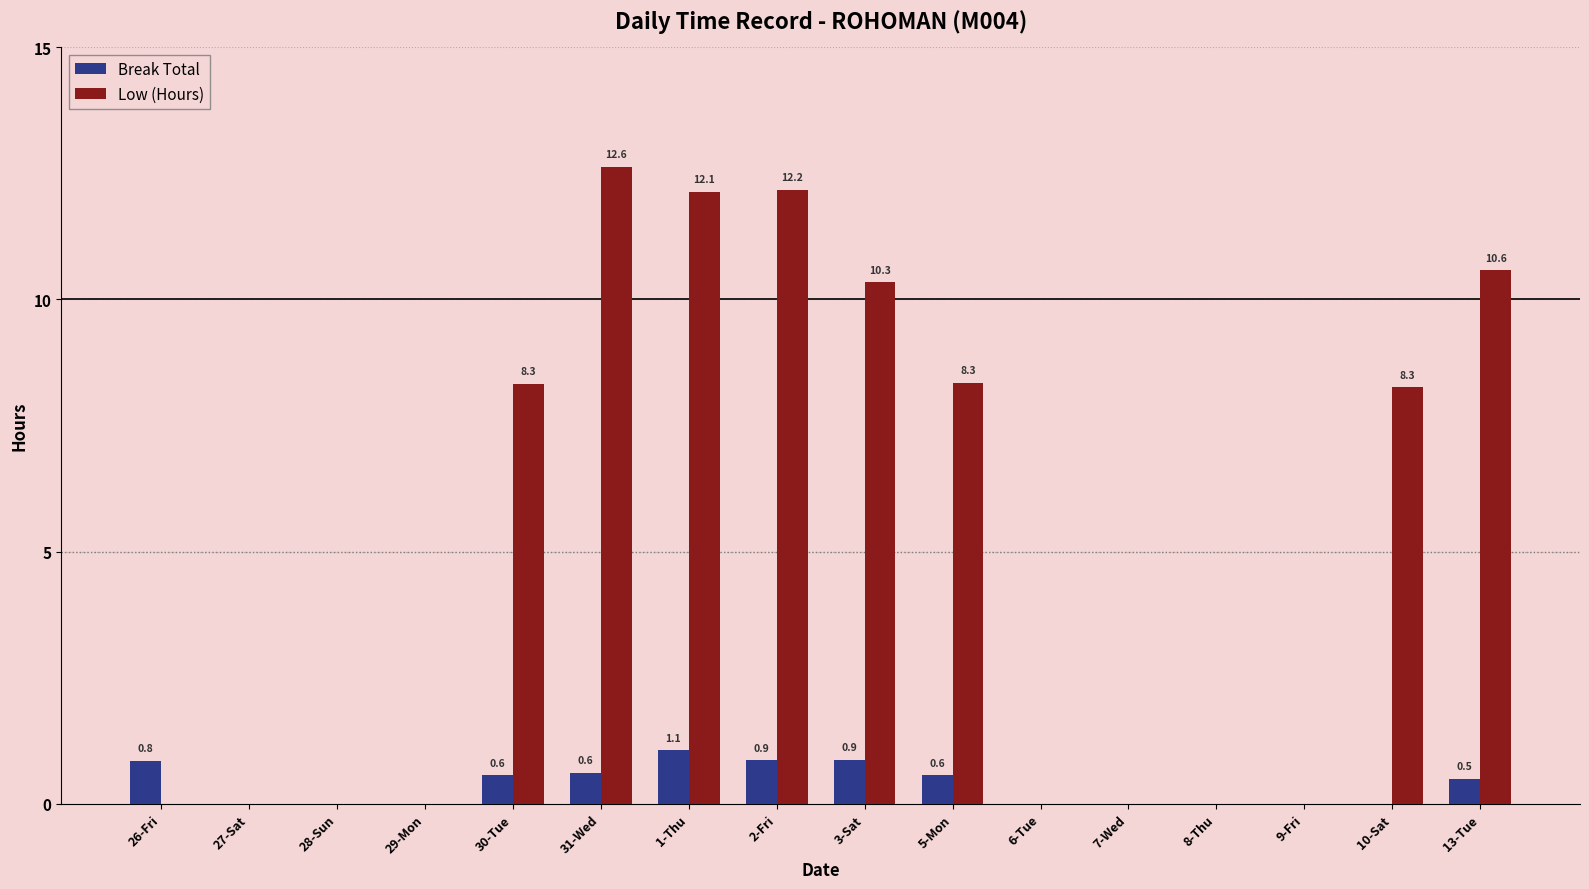

Between 31-Wed and 2-Fri, which series saw the biggest shift?

Low (Hours)